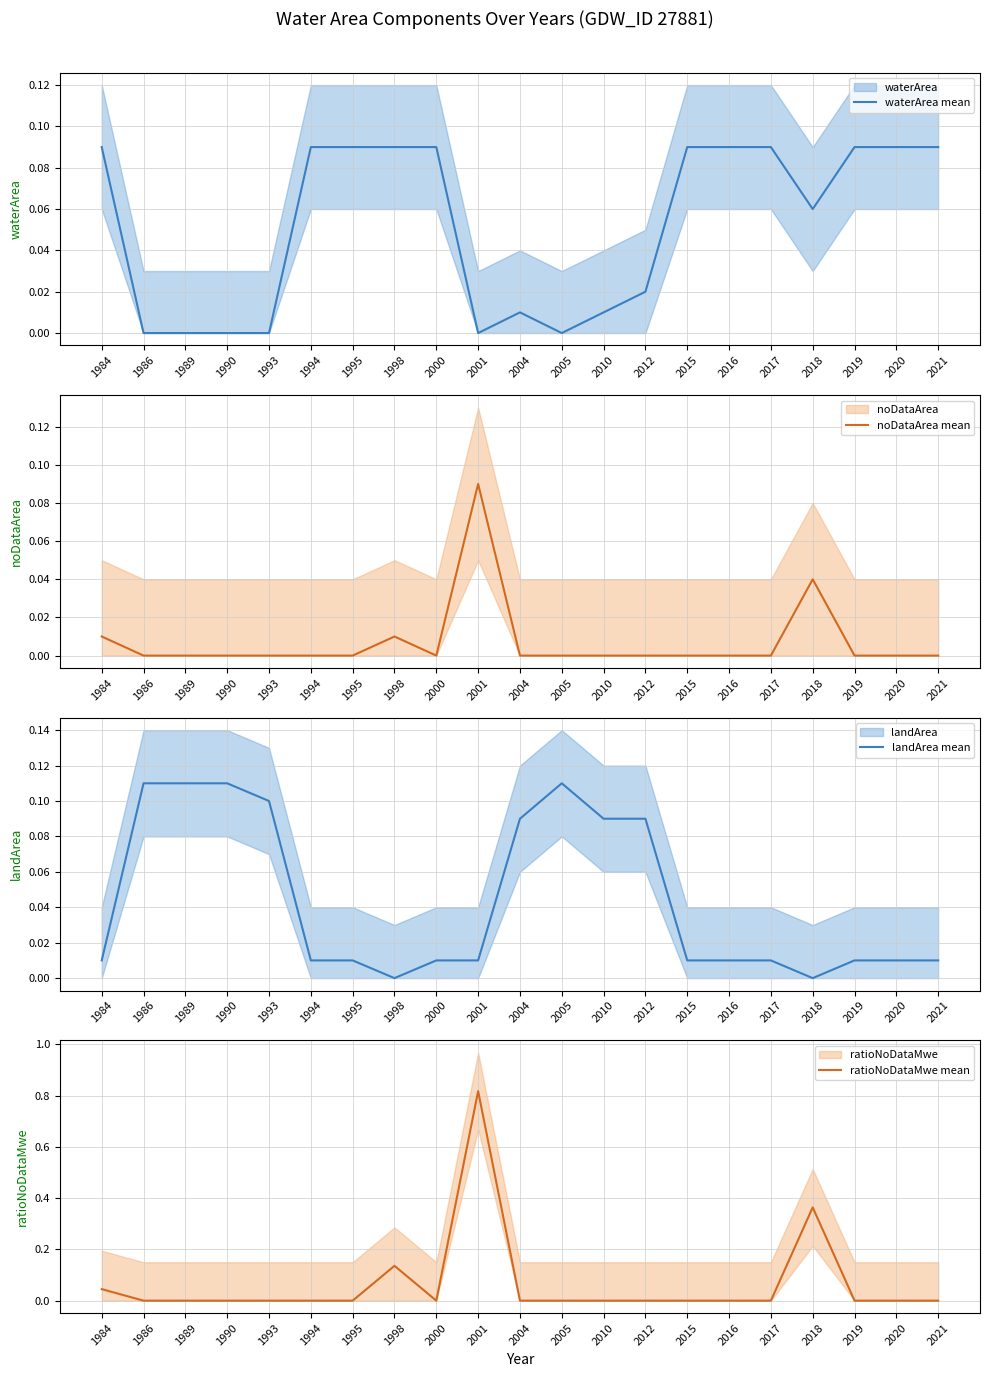

List the labels in order of landArea mean value, smallest first.

1998, 2018, 1984, 1994, 1995, 2000, 2001, 2015, 2016, 2017, 2019, 2020, 2021, 2004, 2010, 2012, 1993, 1986, 1989, 1990, 2005